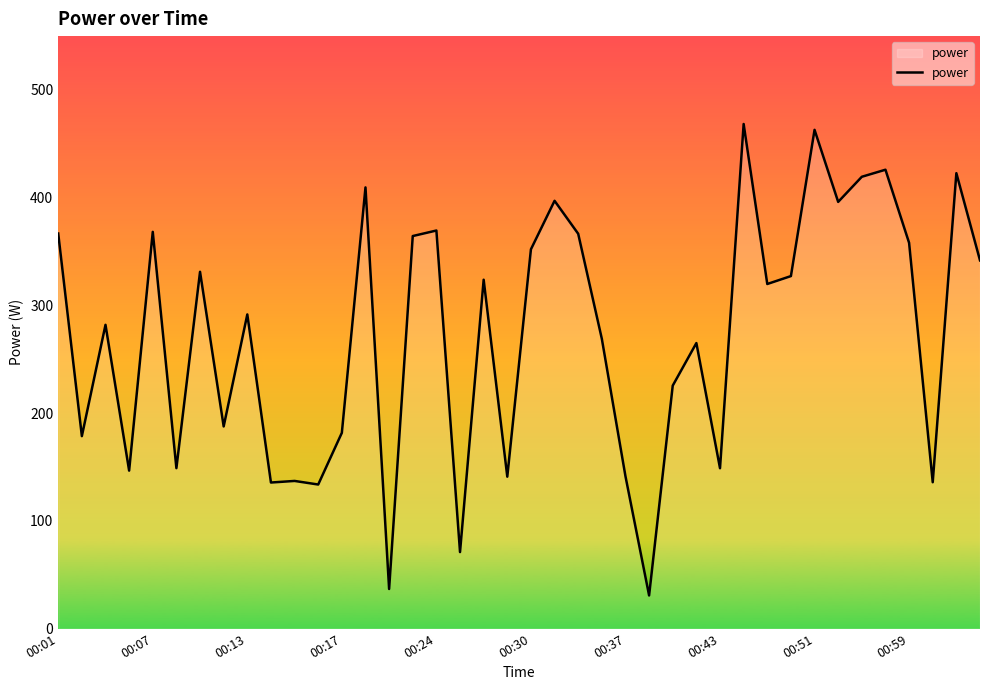

What is the greatest value displayed?

468.4